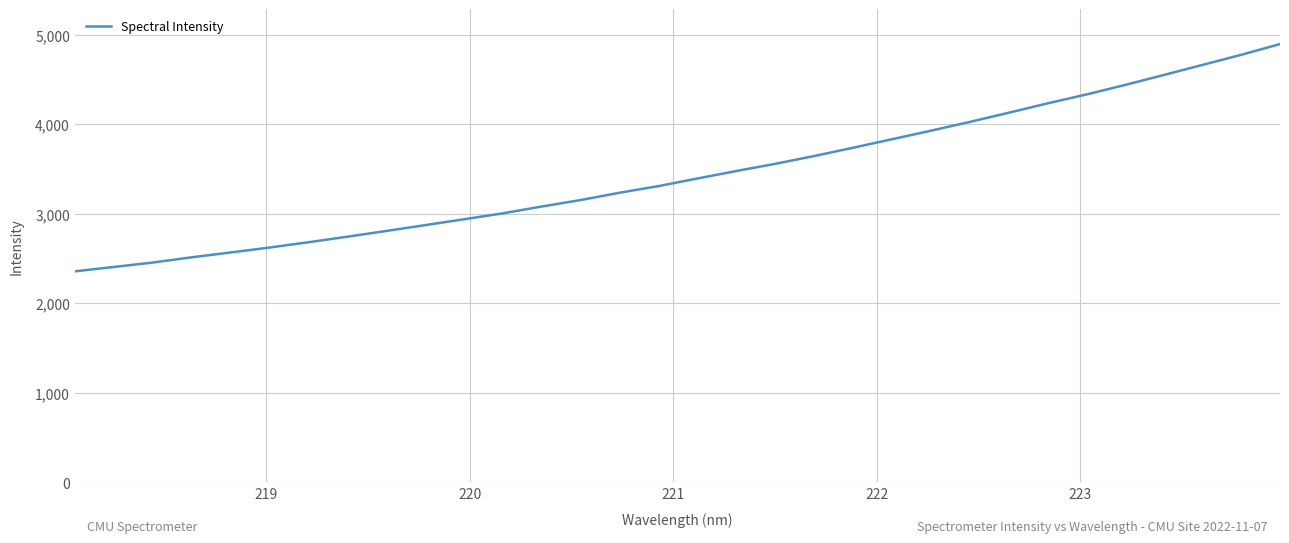

What is the difference between the maximum and minimum values?

2539.6